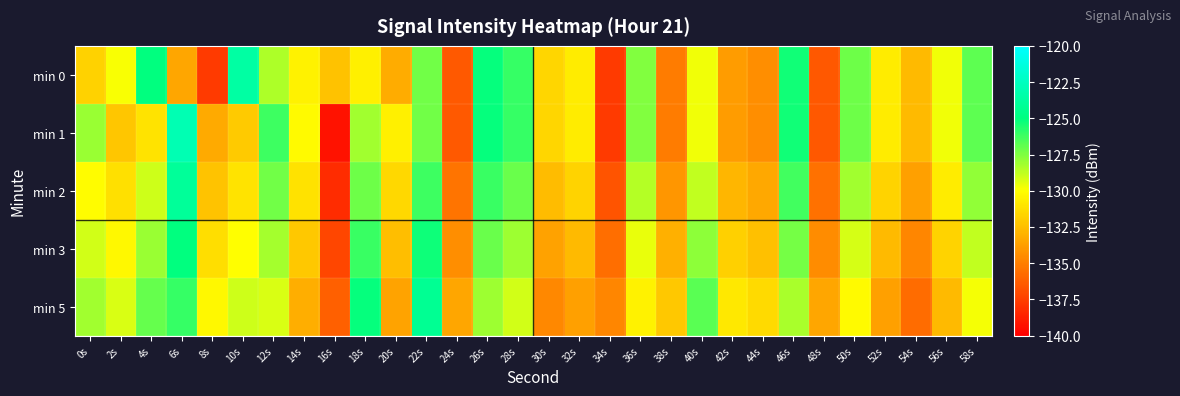

Reading left to right, extract all data points from this chart.

min 0: 0s=-131.8	2s=-129.9	4s=-125.0	6s=-133.4	8s=-137.7	10s=-123.6	12s=-128.4	14s=-130.5	16s=-132.4	18s=-130.5	20s=-133.3	22s=-127.2	24s=-136.4	26s=-125.1	28s=-126.1	30s=-131.6	32s=-130.7	34s=-137.7	36s=-127.5	38s=-135.1	40s=-129.8	42s=-133.9	44s=-134.4	46s=-125.3	48s=-136.5	50s=-127.2	52s=-130.7	54s=-132.7	56s=-129.7	58s=-126.8
min 1: 0s=-128.0	2s=-132.2	4s=-131.0	6s=-123.0	8s=-133.3	10s=-132.0	12s=-126.2	14s=-130.2	16s=-139.2	18s=-128.1	20s=-130.5	22s=-127.2	24s=-136.4	26s=-125.1	28s=-126.1	30s=-131.6	32s=-130.7	34s=-137.7	36s=-127.5	38s=-135.1	40s=-129.8	42s=-133.9	44s=-134.4	46s=-125.3	48s=-136.5	50s=-127.2	52s=-130.7	54s=-132.7	56s=-129.7	58s=-126.8
min 2: 0s=-130.1	2s=-131.2	4s=-129.0	6s=-124.0	8s=-132.3	10s=-131.0	12s=-127.2	14s=-131.2	16s=-138.2	18s=-127.1	20s=-131.5	22s=-126.2	24s=-135.4	26s=-126.1	28s=-127.1	30s=-132.6	32s=-131.7	34s=-136.7	36s=-128.5	38s=-134.1	40s=-128.8	42s=-132.9	44s=-133.4	46s=-126.3	48s=-135.5	50s=-128.2	52s=-131.7	54s=-133.7	56s=-130.7	58s=-127.8
min 3: 0s=-129.1	2s=-130.2	4s=-128.0	6s=-125.0	8s=-131.3	10s=-130.0	12s=-128.2	14s=-132.2	16s=-137.2	18s=-126.1	20s=-132.5	22s=-125.2	24s=-134.4	26s=-127.1	28s=-128.1	30s=-133.6	32s=-132.7	34s=-135.7	36s=-129.5	38s=-133.1	40s=-127.8	42s=-131.9	44s=-132.4	46s=-127.3	48s=-134.5	50s=-129.2	52s=-132.7	54s=-134.7	56s=-131.7	58s=-128.8
min 5: 0s=-128.1	2s=-129.2	4s=-127.0	6s=-126.0	8s=-130.3	10s=-129.0	12s=-129.2	14s=-133.2	16s=-136.2	18s=-125.1	20s=-133.5	22s=-124.2	24s=-133.4	26s=-128.1	28s=-129.1	30s=-134.6	32s=-133.7	34s=-134.7	36s=-130.5	38s=-132.1	40s=-126.8	42s=-130.9	44s=-131.4	46s=-128.3	48s=-133.5	50s=-130.2	52s=-133.7	54s=-135.7	56s=-132.7	58s=-129.8